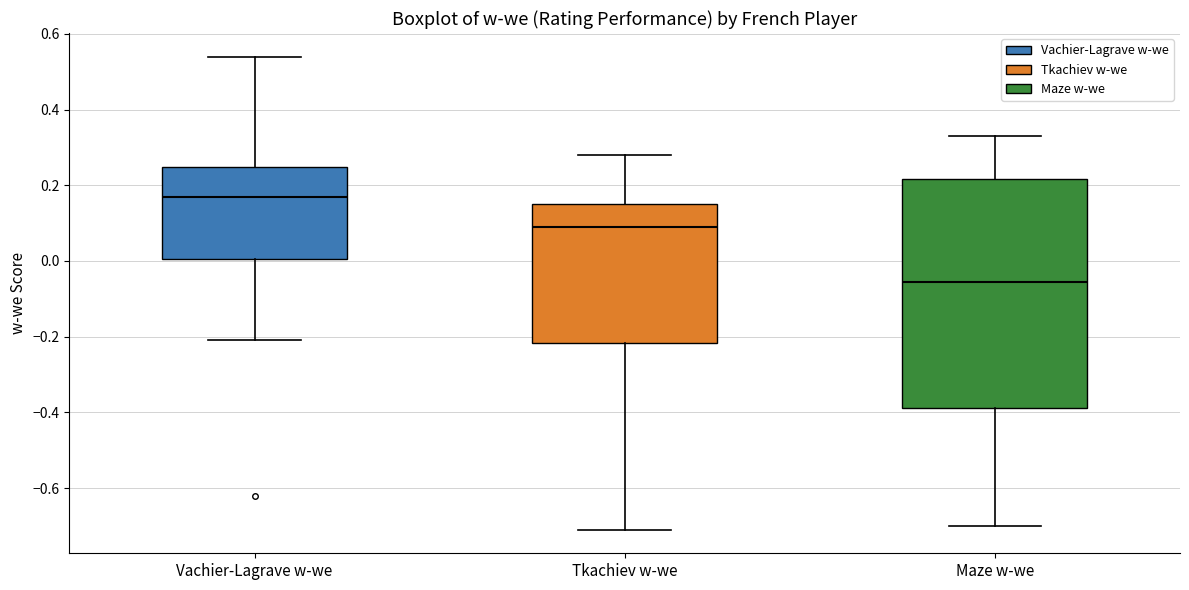

Where is the upper edge of the box for Vachier-Lagrave w-we on the y-axis? The values are not printed on the chart, so give them approximately, as read against the axis.

0.24